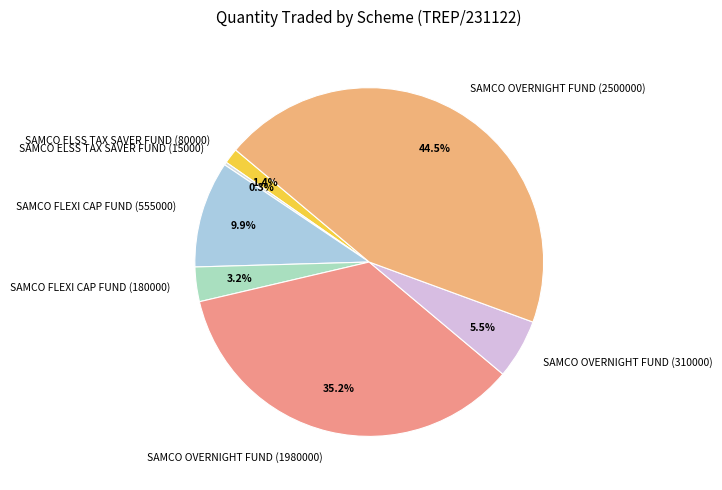

Which category has the biggest portion of the pie?

SAMCO OVERNIGHT FUND (2500000)